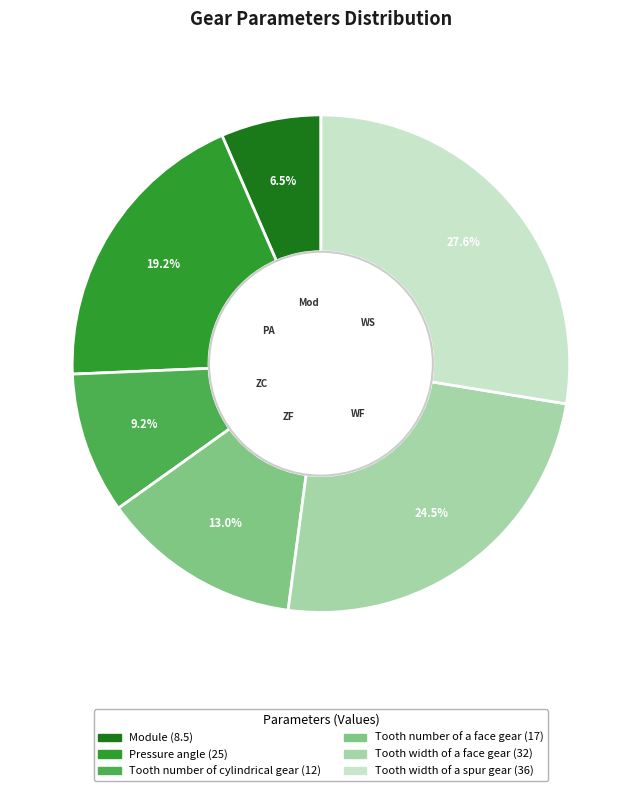

To the nearest percent, what is the average slice percentage?

17%